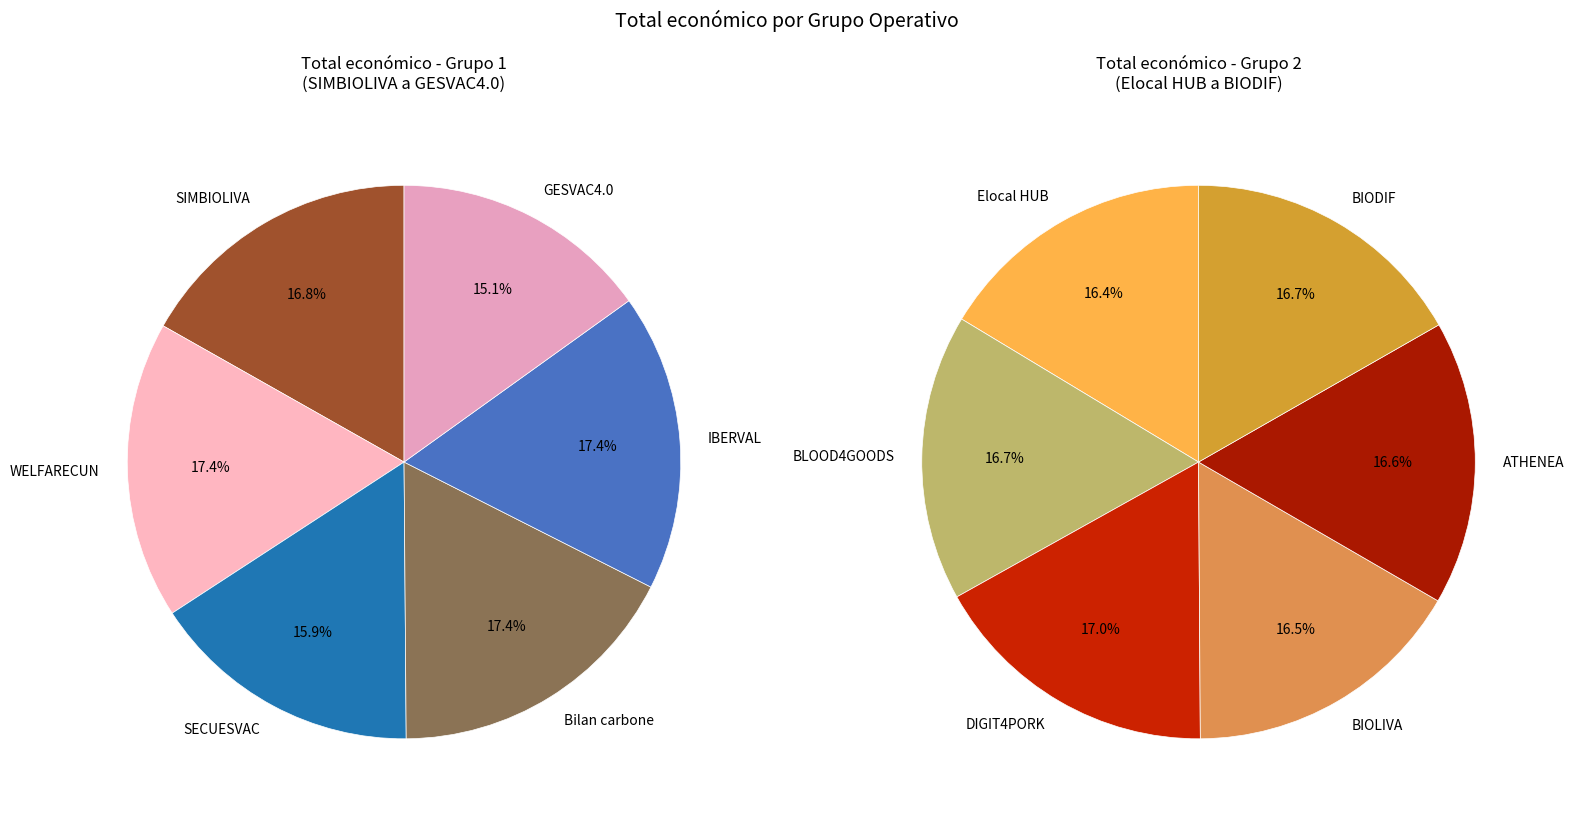

To the nearest percent, what is the difference between the largest and smallest slice percentages?

1%